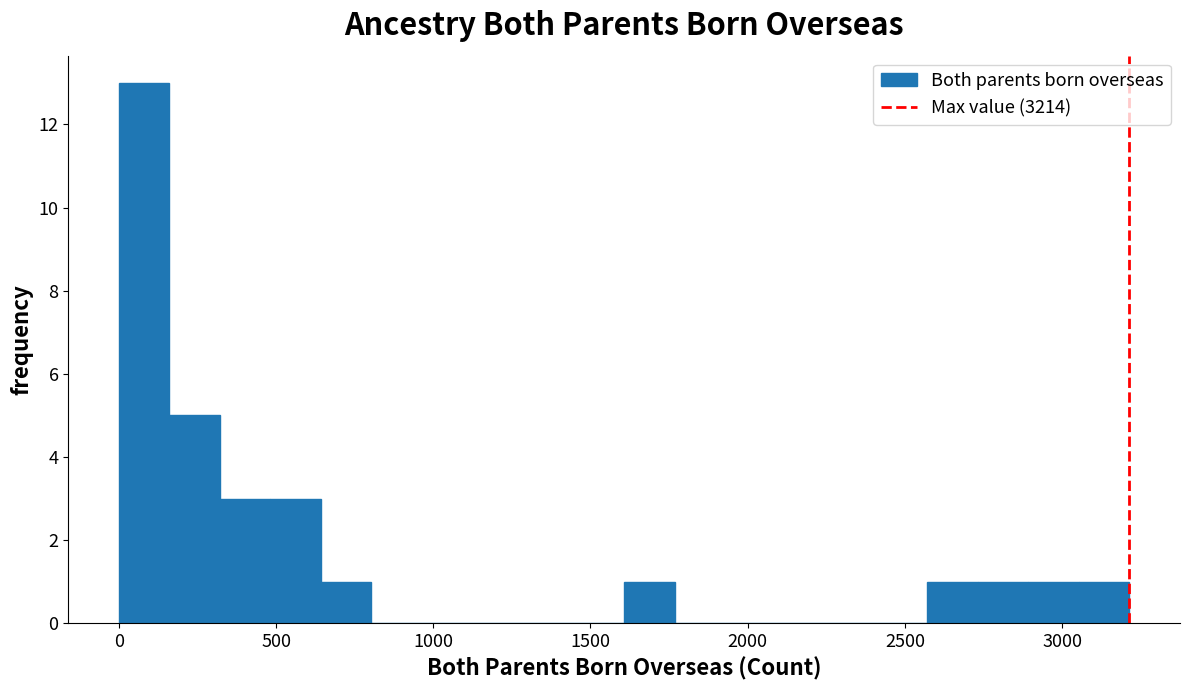

Read against the x-axis, roughly where is the centre of the tallest bar?

100